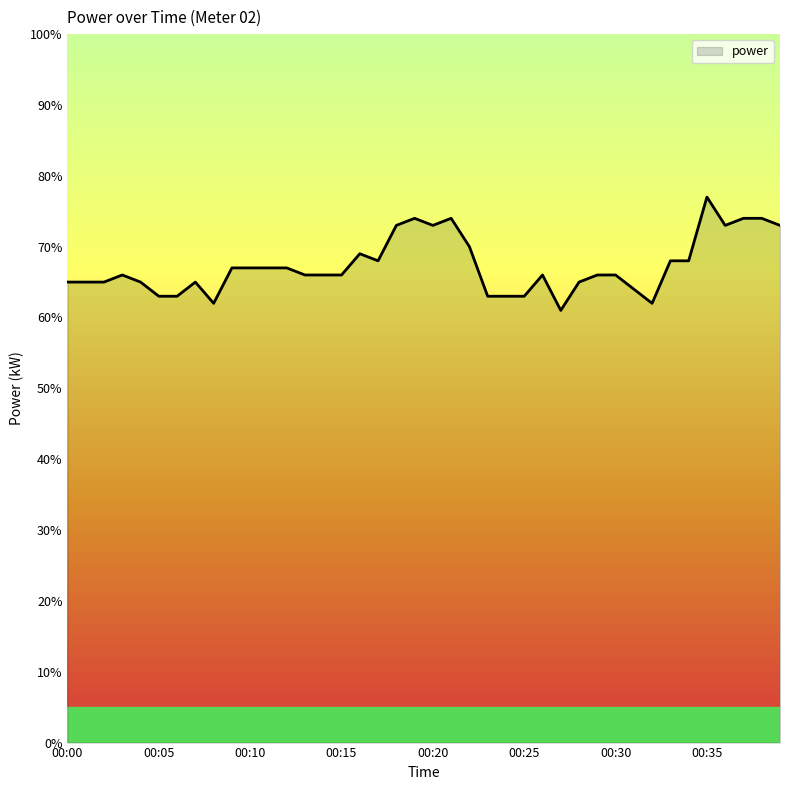

What is the value of the 2nd point from the left?

0.7